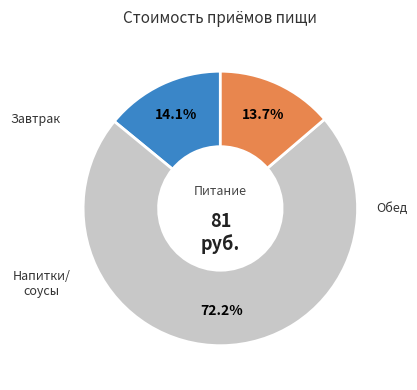

Is there a majority slice in this chart?

Yes